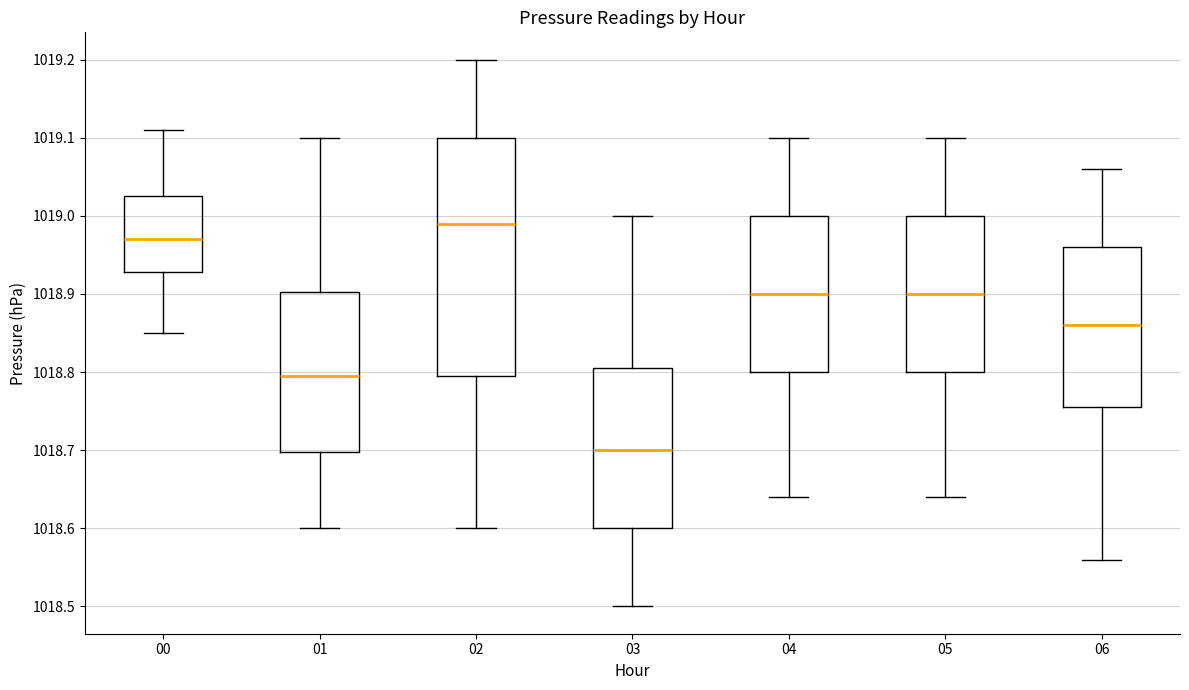

Which box is the tallest, from its lower edge to its upper edge?

02